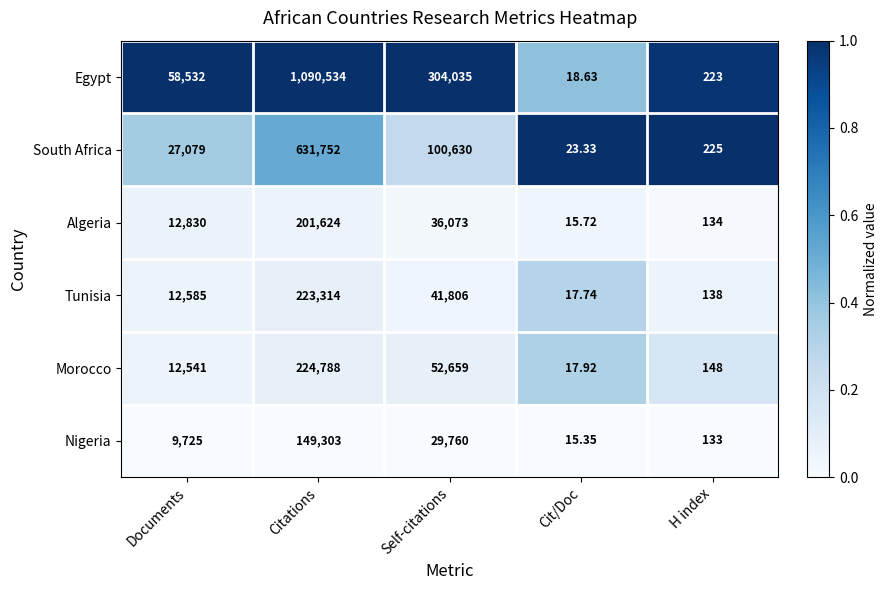

At which category does the chart reach its minimum across all series?

Cit/Doc